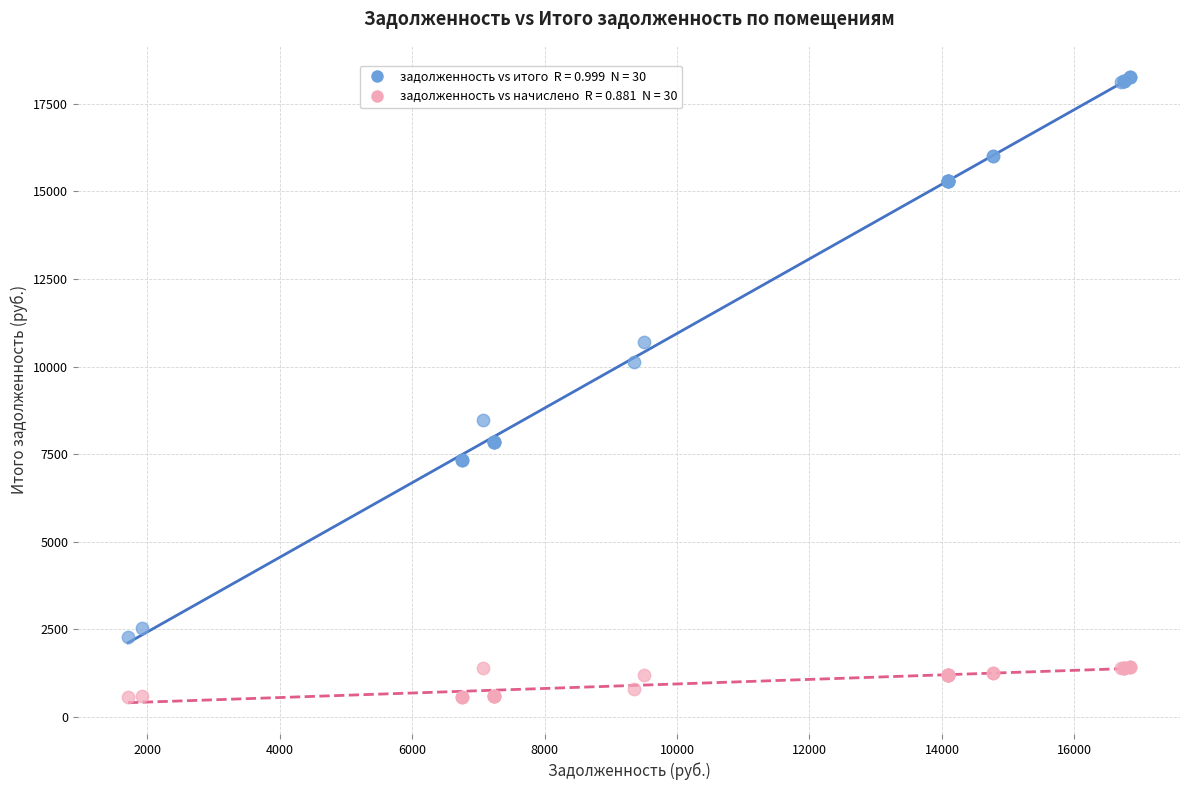

Across all series, what Y value is closest to 9414?

10139.3